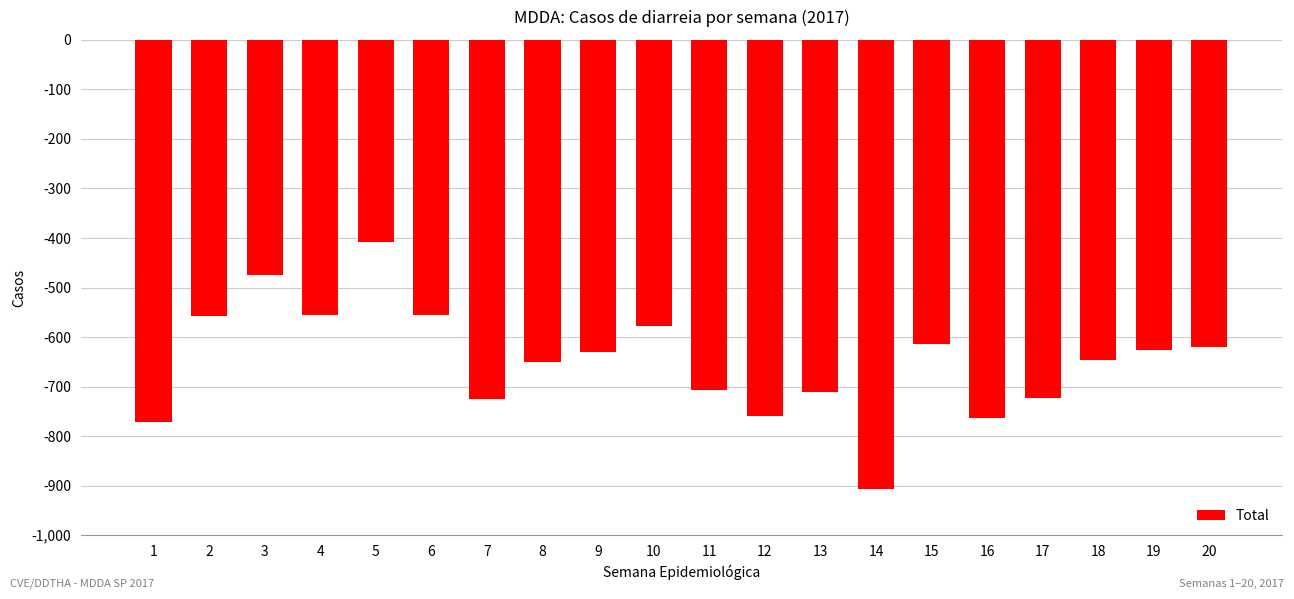

Where does the data first go above -631?

2